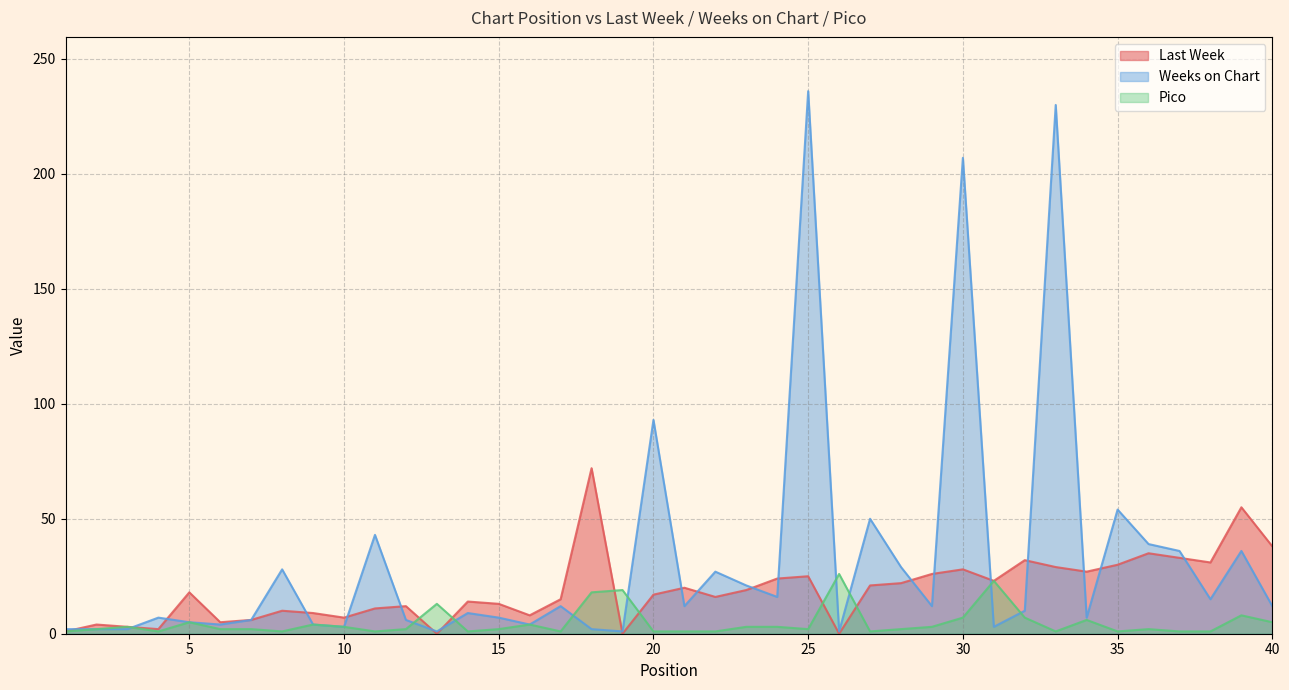

Where is the first local maximum for Pico?

3